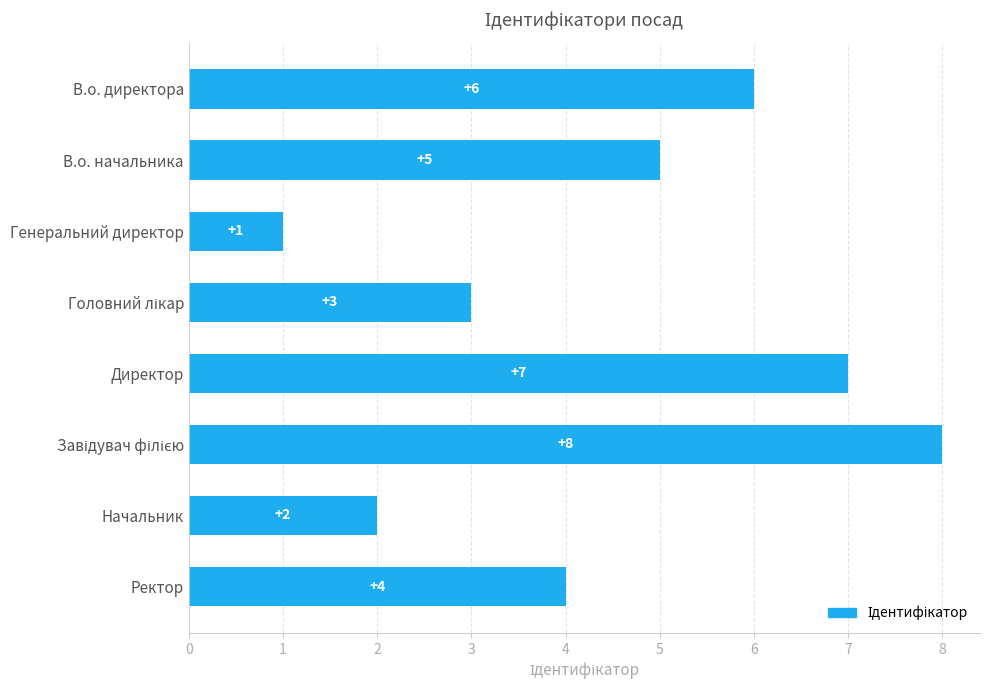

What is the difference between the maximum and minimum values?

7